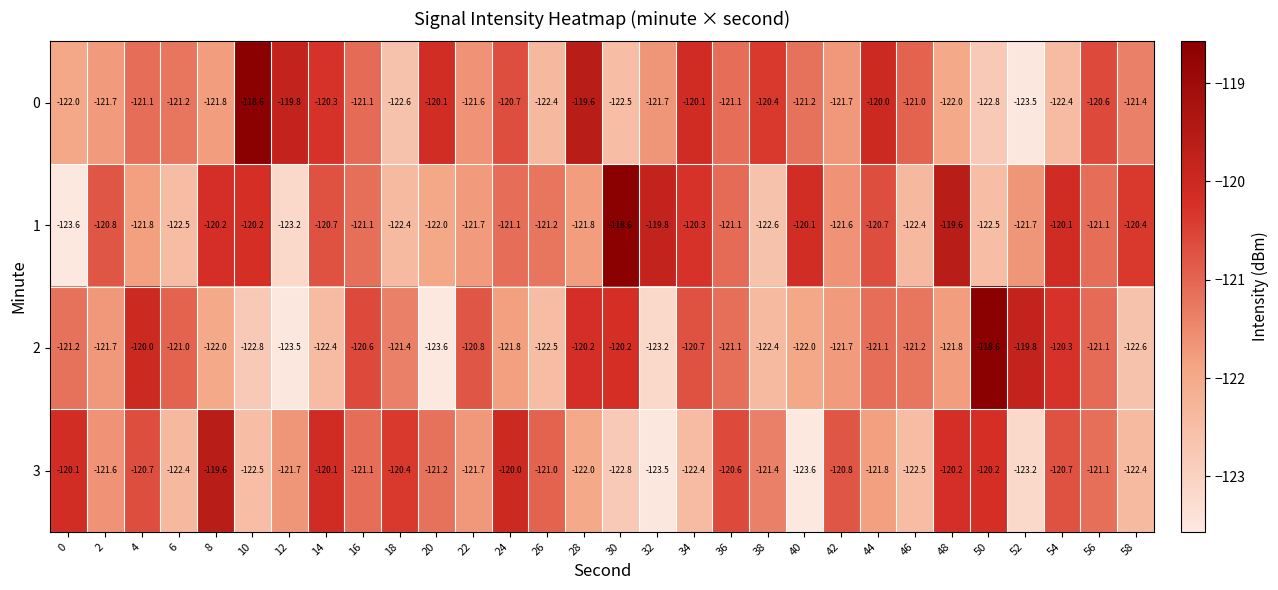

True or false: 1 has a value of -175.0 at 12.

False